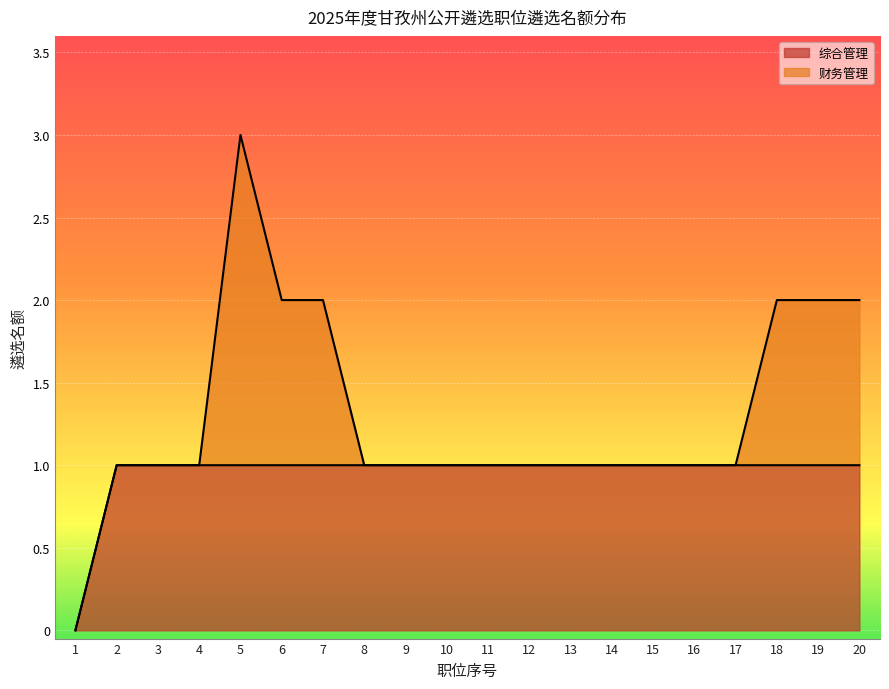

Approximately how many times larger is the value at 6 compared to 13?

1.0